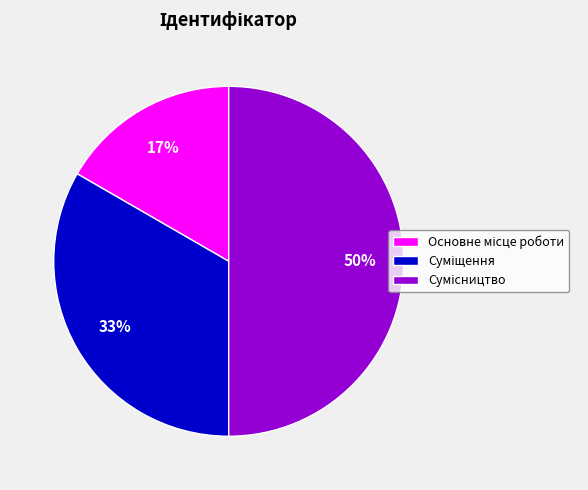

To the nearest percent, what is the difference between the largest and smallest slice percentages?

33%